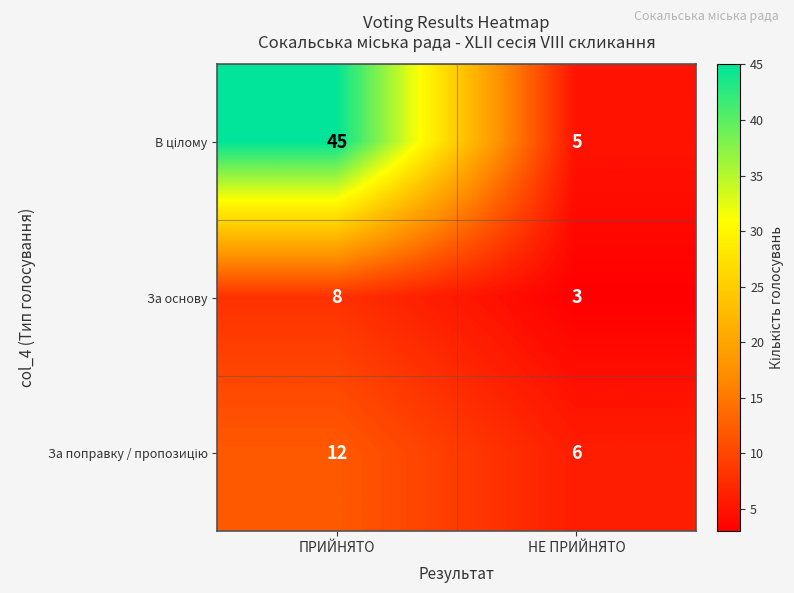

What is the smallest value displayed?

3